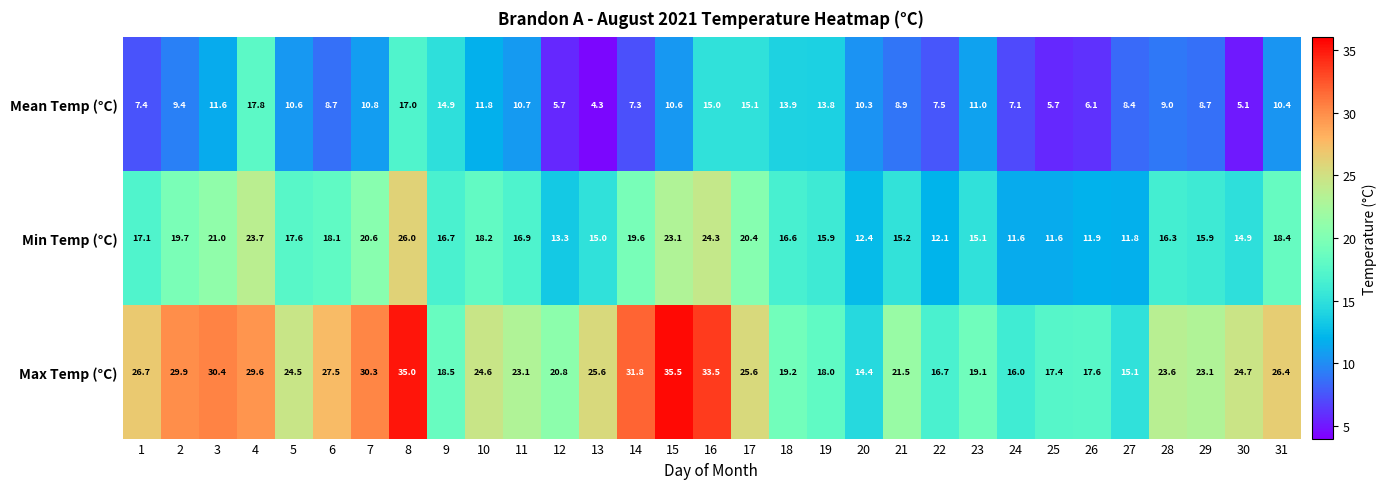

Which category has the highest value across all series?

15